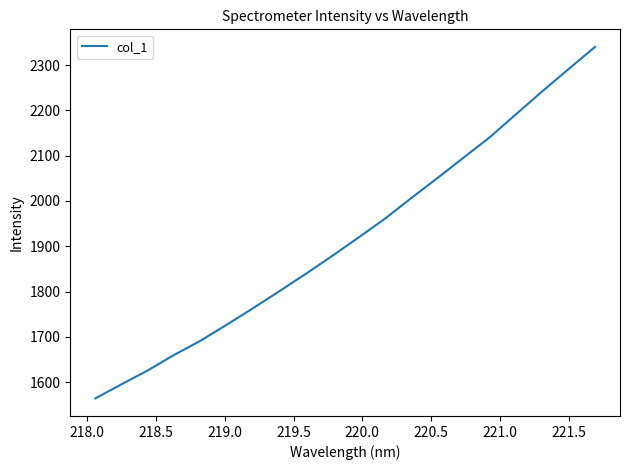

What is the minimum value shown in the chart?

1564.3